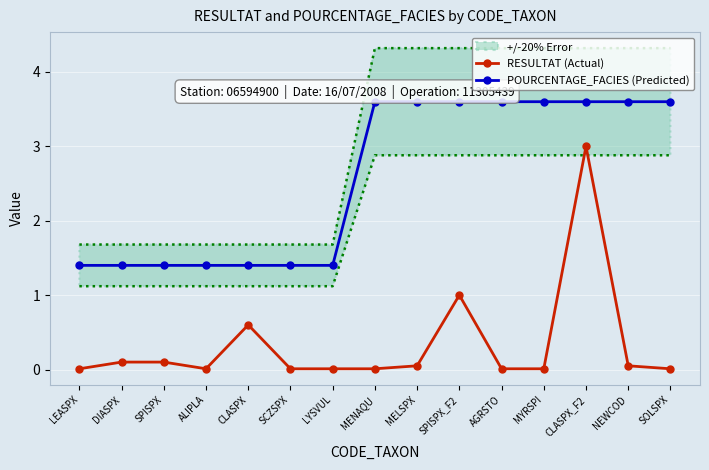

What is the average value of the POURCENTAGE_FACIES (Predicted) series?

2.6